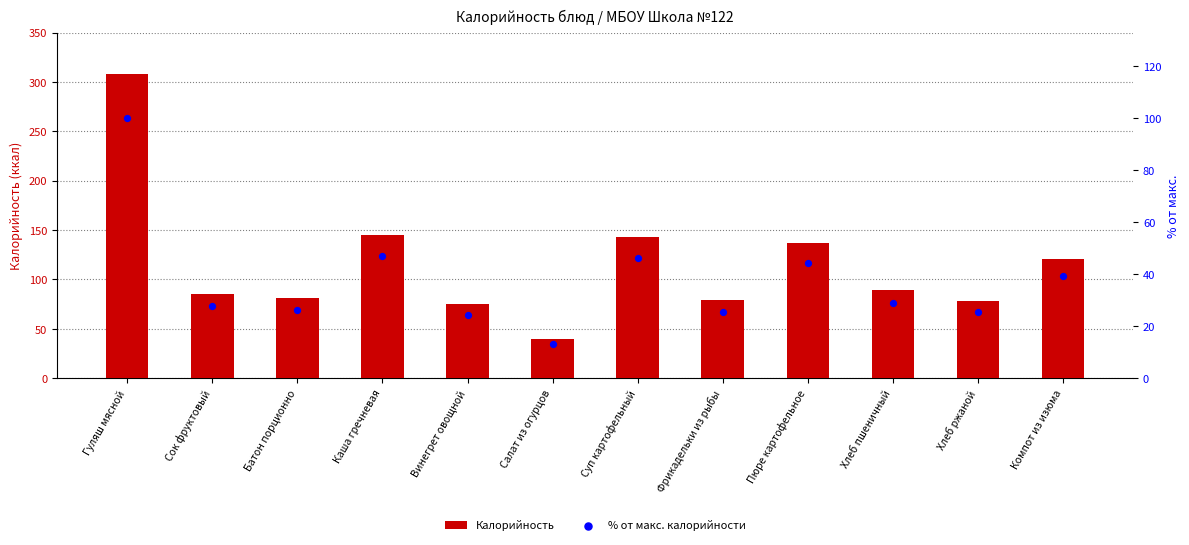

Which series reaches the minimum Y coordinate?

% от макс. калорийности